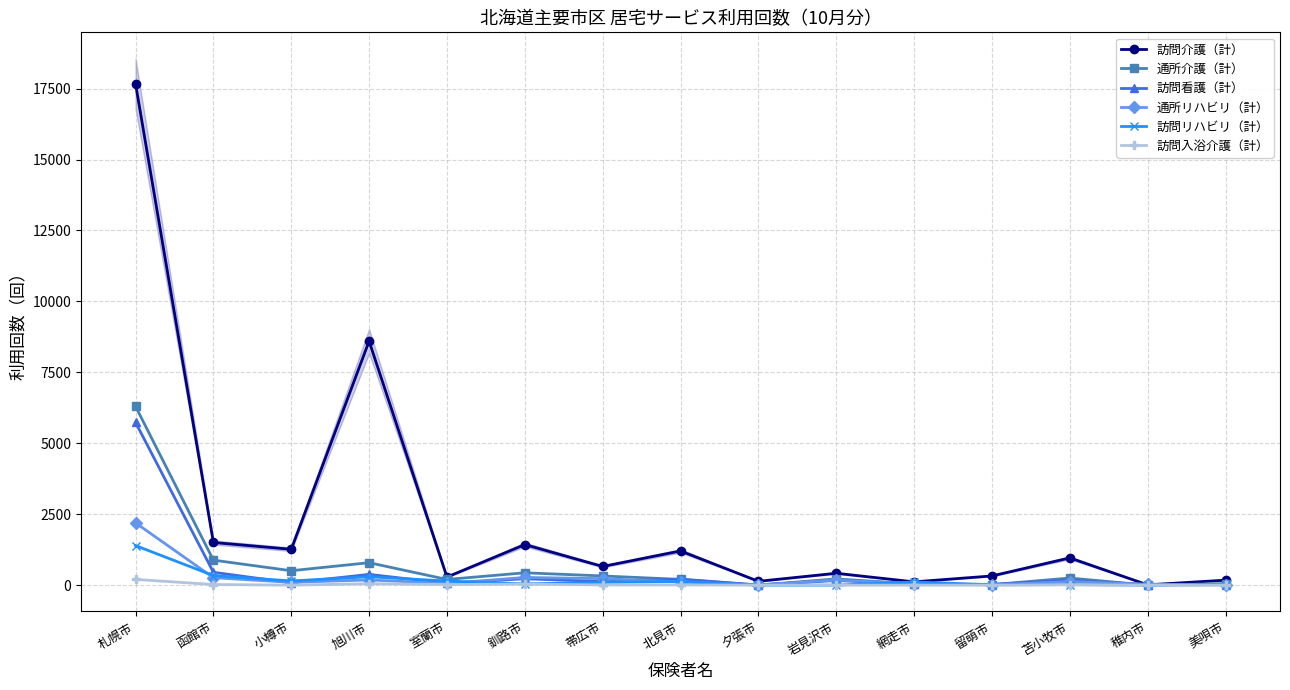

What is the difference between the 通所介護（計） values at 室蘭市 and 北見市?

2